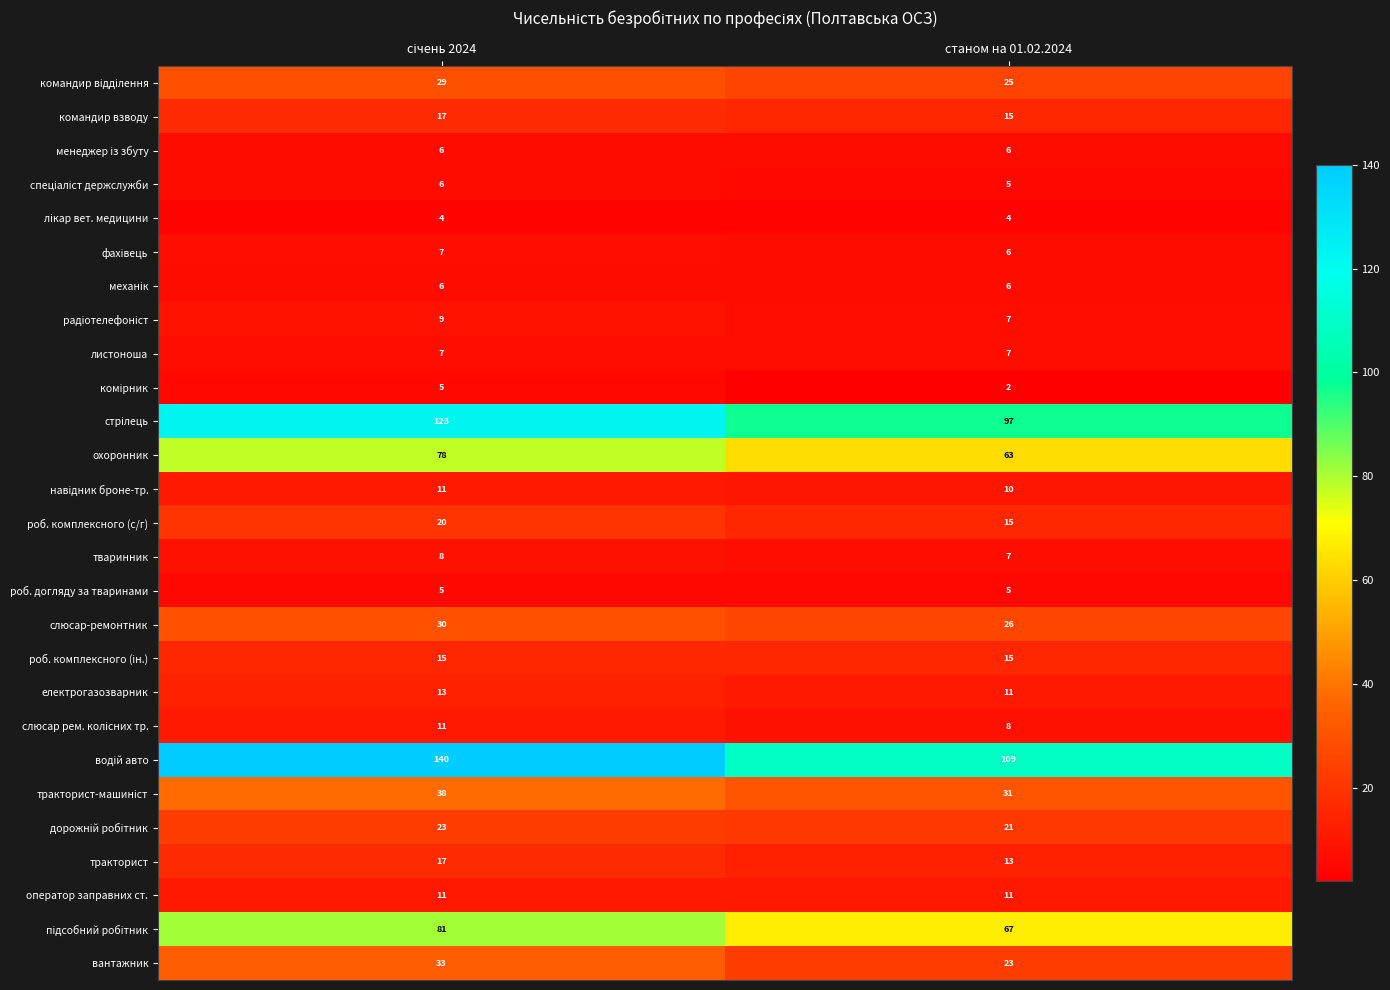

At how many categories does at least one series exceed 88?

2